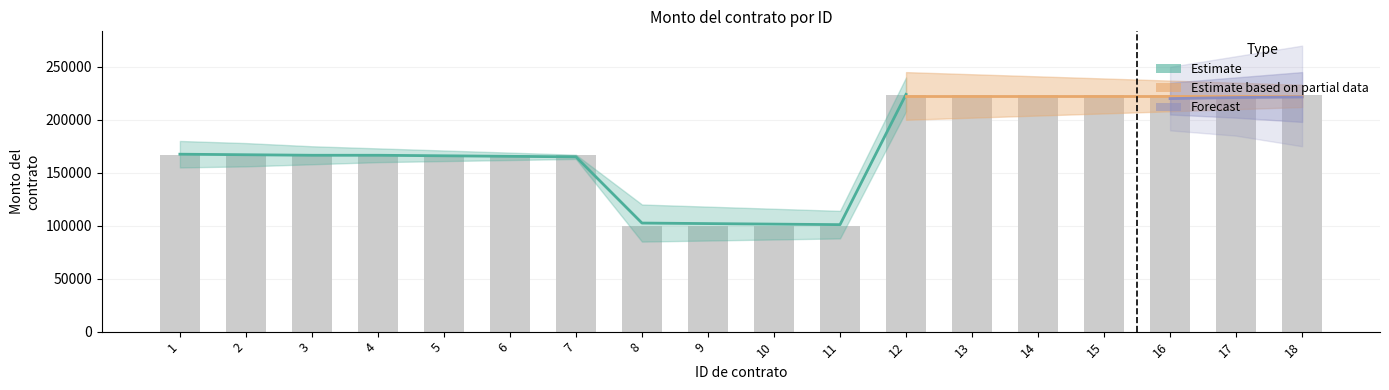

Rank the categories by value from lowest to highest.

8, 9, 10, 11, 1, 2, 3, 4, 5, 6, 7, 12, 13, 14, 15, 16, 17, 18